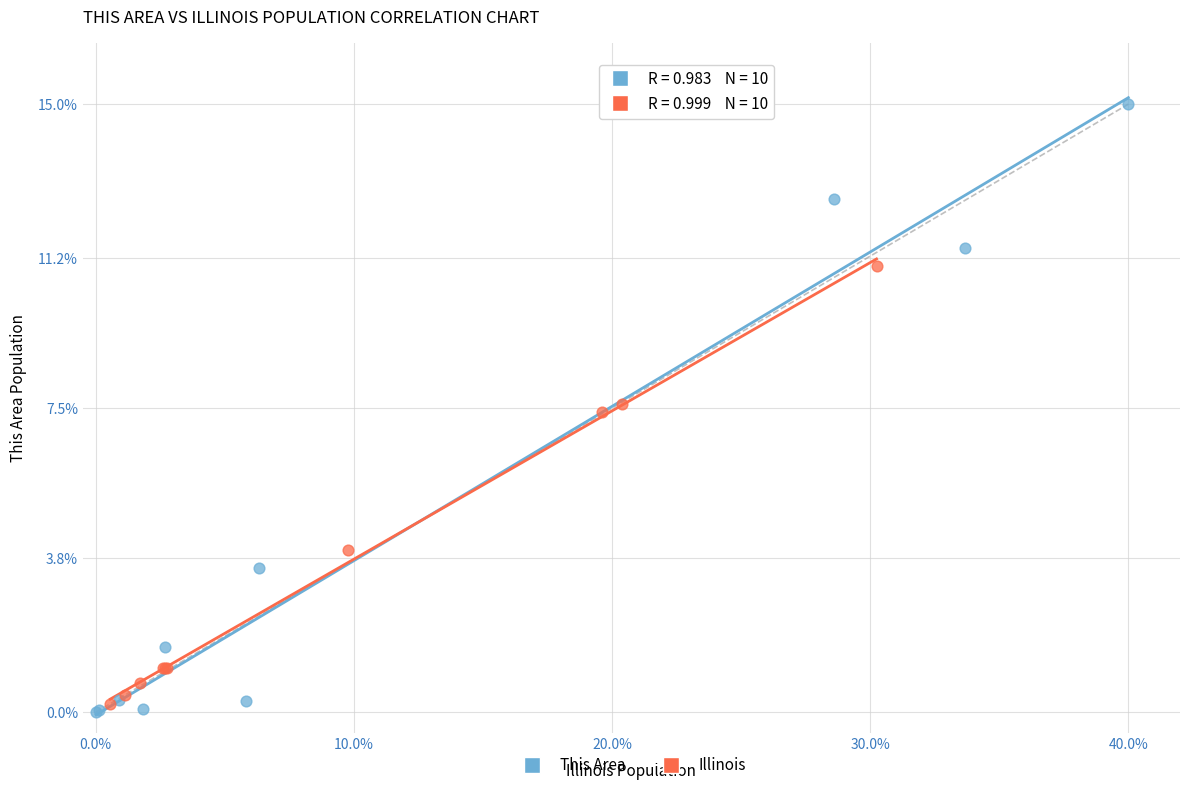

Which series has the widest spread of Y values?

This Area